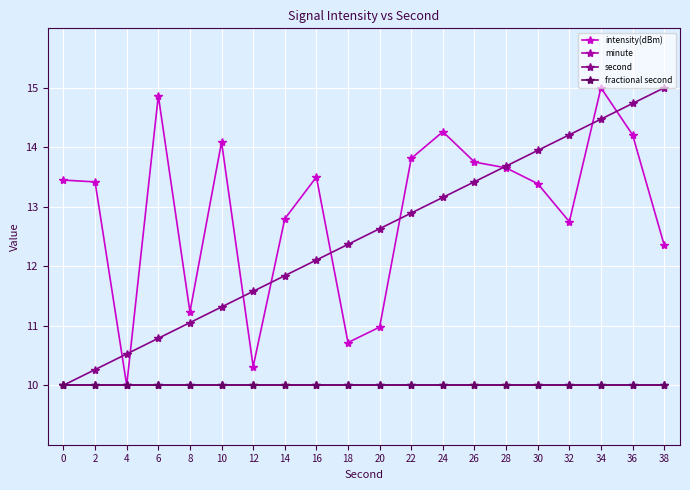

Reading left to right, what are all the values shown in this chart?

intensity(dBm): 0=13.4	2=13.4	4=10.0	6=14.9	8=11.2	10=14.1	12=10.3	14=12.8	16=13.5	18=10.7	20=11.0	22=13.8	24=14.3	26=13.8	28=13.7	30=13.4	32=12.7	34=15.0	36=14.2	38=12.4
minute: 0=10.0	2=10.0	4=10.0	6=10.0	8=10.0	10=10.0	12=10.0	14=10.0	16=10.0	18=10.0	20=10.0	22=10.0	24=10.0	26=10.0	28=10.0	30=10.0	32=10.0	34=10.0	36=10.0	38=10.0
second: 0=10.0	2=10.3	4=10.5	6=10.8	8=11.1	10=11.3	12=11.6	14=11.8	16=12.1	18=12.4	20=12.6	22=12.9	24=13.2	26=13.4	28=13.7	30=13.9	32=14.2	34=14.5	36=14.7	38=15.0
fractional second: 0=10.0	2=10.0	4=10.0	6=10.0	8=10.0	10=10.0	12=10.0	14=10.0	16=10.0	18=10.0	20=10.0	22=10.0	24=10.0	26=10.0	28=10.0	30=10.0	32=10.0	34=10.0	36=10.0	38=10.0